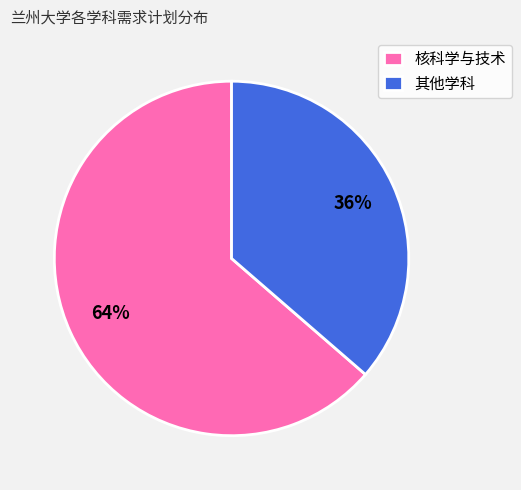

Rank the categories by value from lowest to highest.

其他学科, 核科学与技术